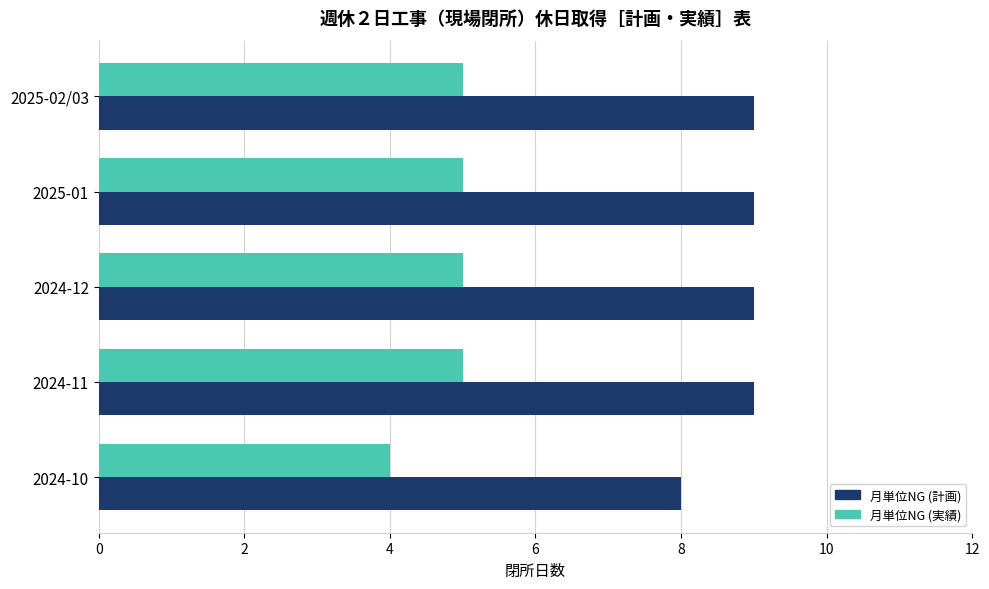

How many categories are shown in the chart?

5